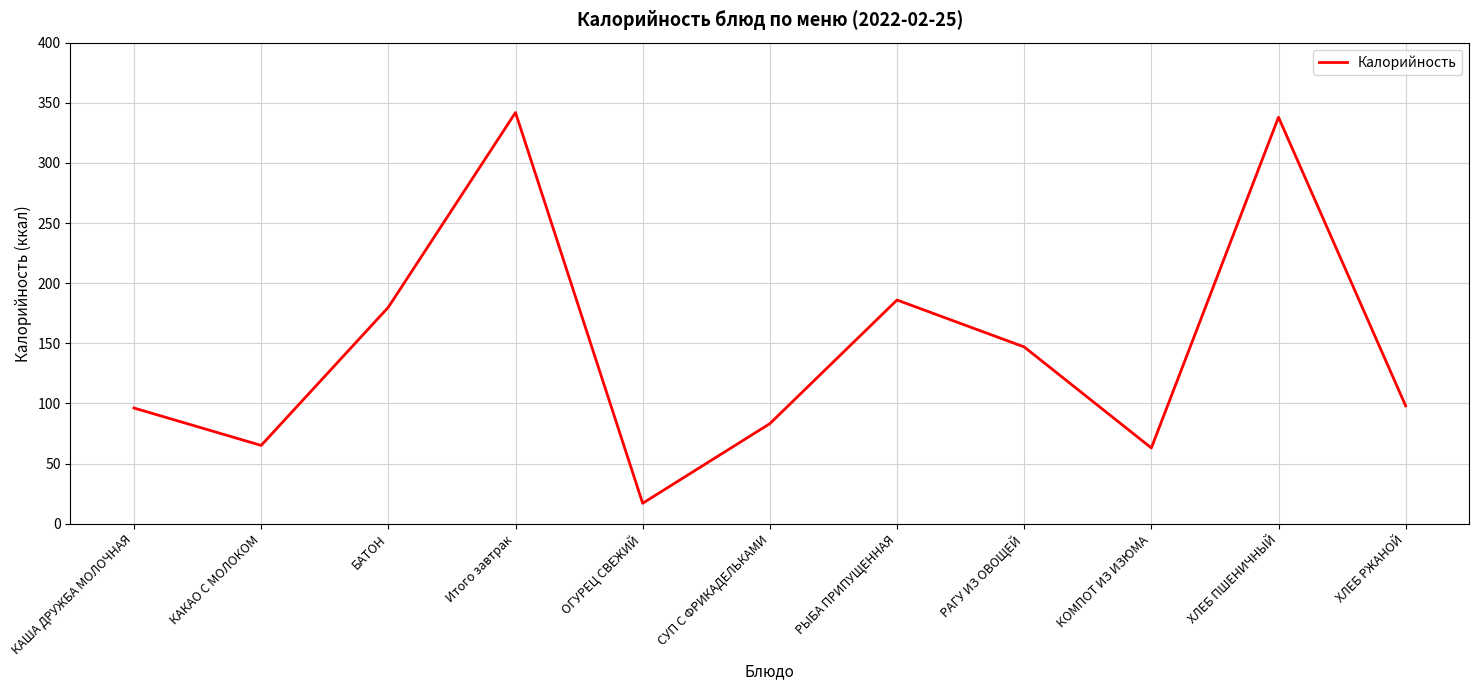

True or false: there are more than 1 points higher than both neighbors.

True